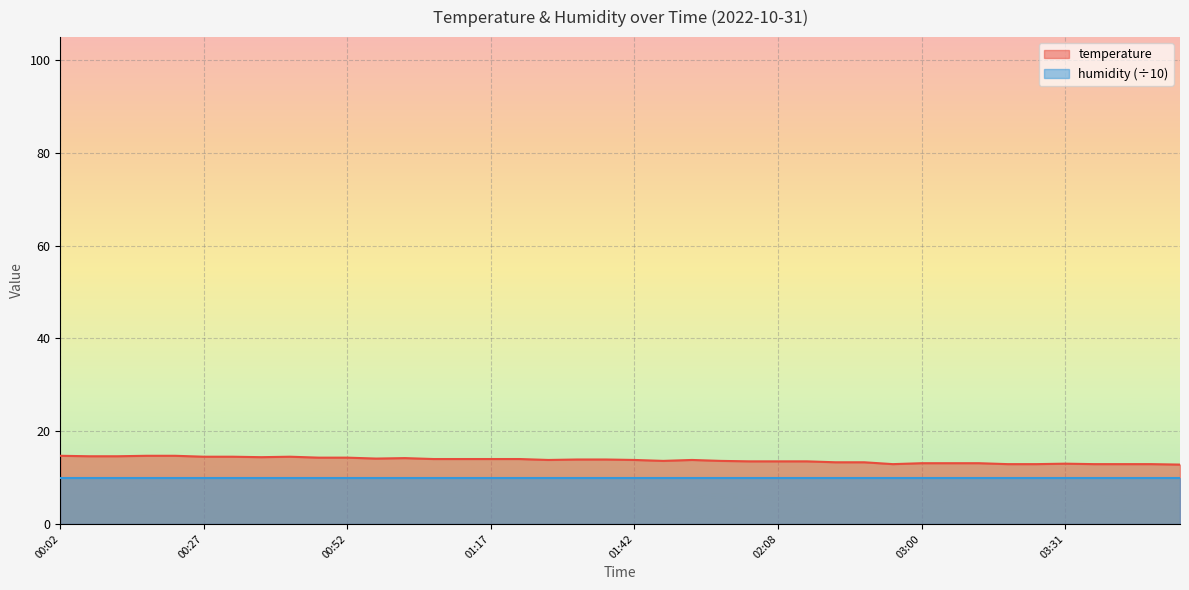

Reading left to right, what are all the values shown in this chart?

14.7	14.6	14.6	14.7	14.7	14.5	14.5	14.4	14.5	14.3	14.3	14.1	14.2	14.0	14.0	14.0	14.0	13.8	13.9	13.9	13.8	13.6	13.8	13.6	13.5	13.5	13.5	13.3	13.3	12.9	13.1	13.1	13.1	12.9	12.9	13.0	12.9	12.9	12.9	12.8